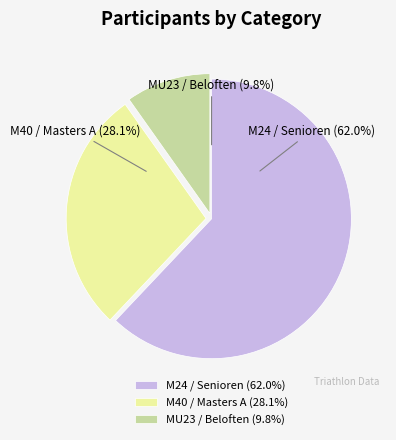

What is the largest slice in the pie chart?

M24 (Senioren)